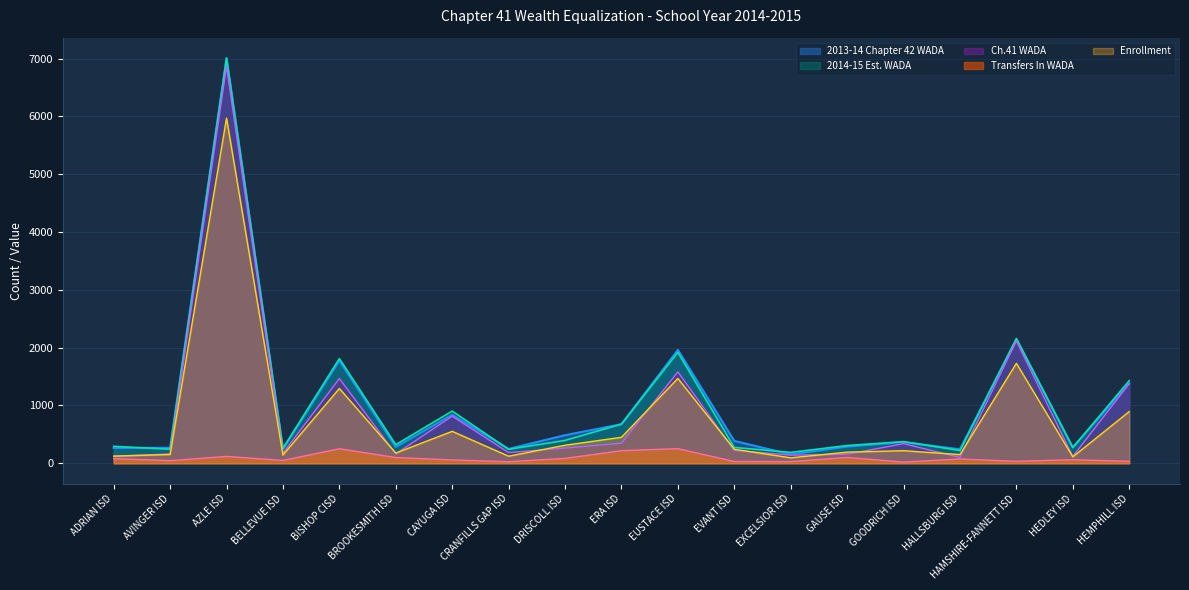

Is it true that 2013-2014 Chapter 42 WADA equals 369.3 at HALLSBURG ISD?

False